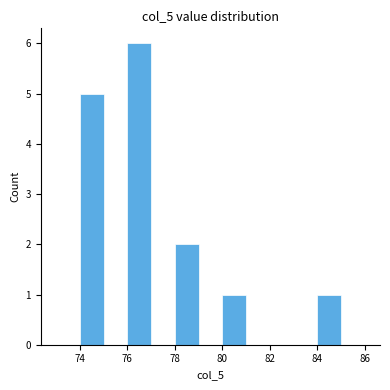

How tall is the bar that spans 78 to 79 on the x-axis? The values are not printed on the chart, so give them approximately, as read against the axis.

2